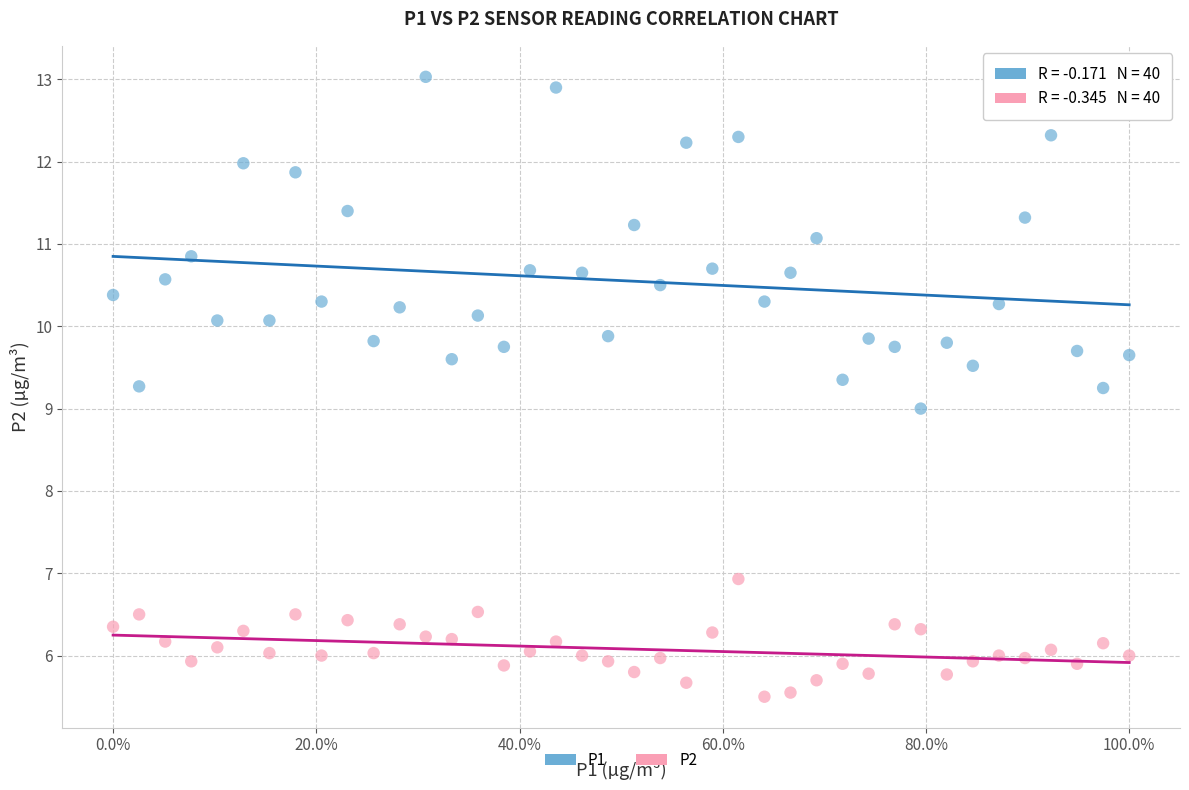

Across all data points, what is the range of Y values (max minus min)?

7.5